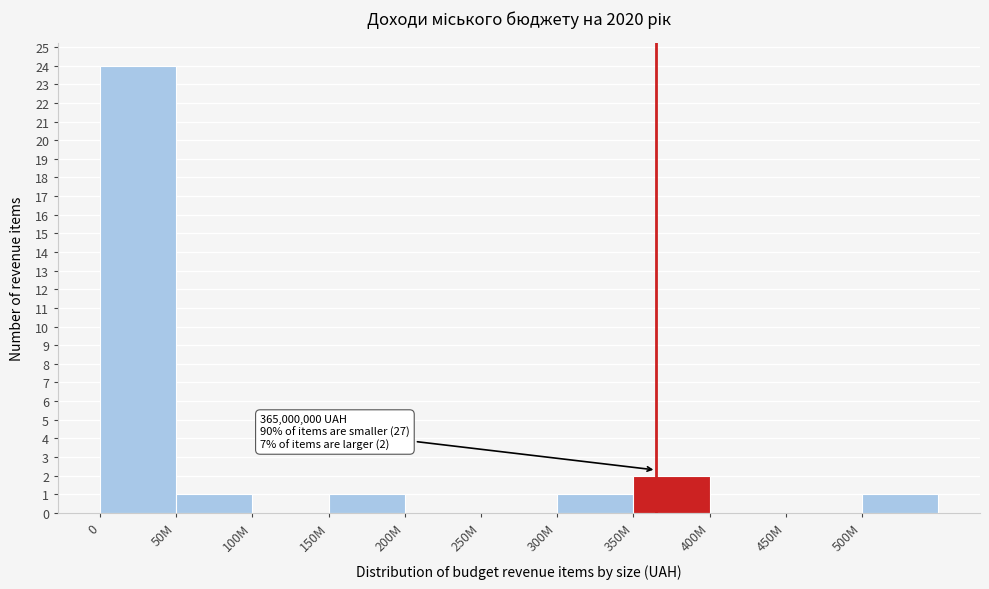

Reading left to right, extract all data points from this chart.

0=24	50M=1	100M=0	150M=1	200M=0	250M=0	300M=1	350M=2	400M=0	450M=0	500M=1